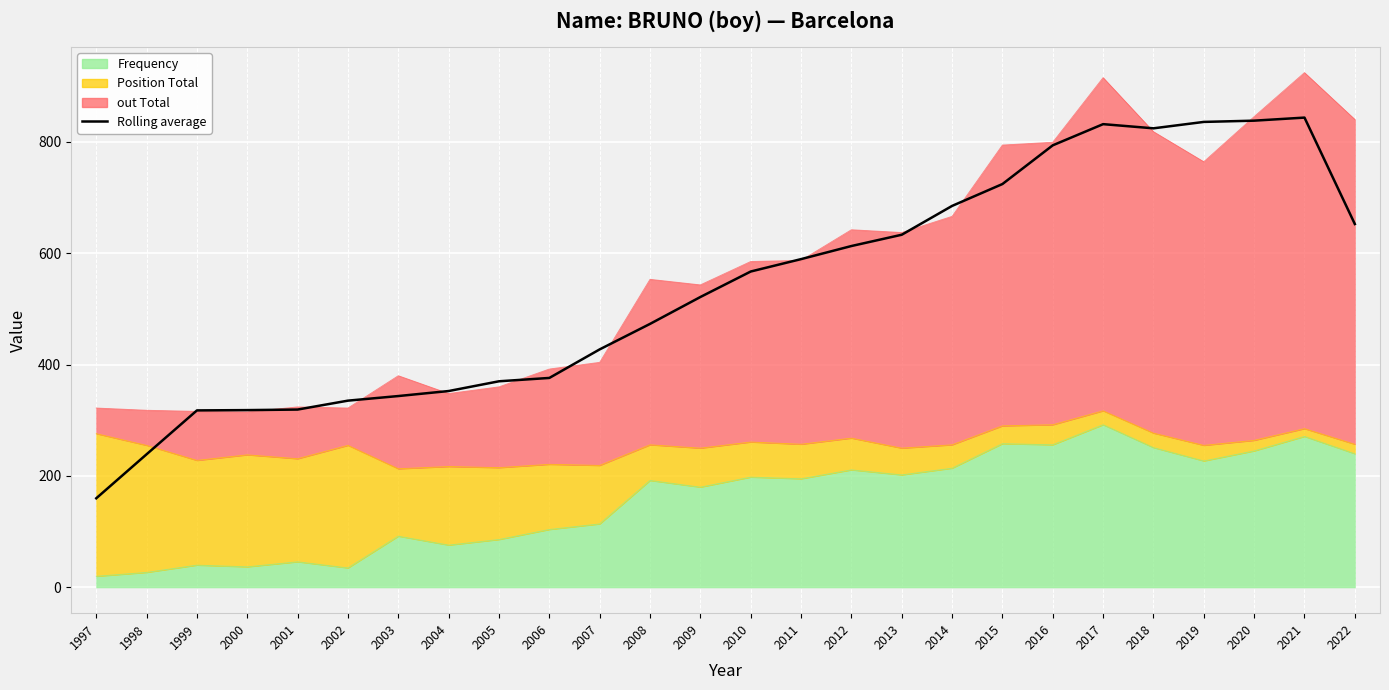

Where is the data nearest to the value 501?

2009